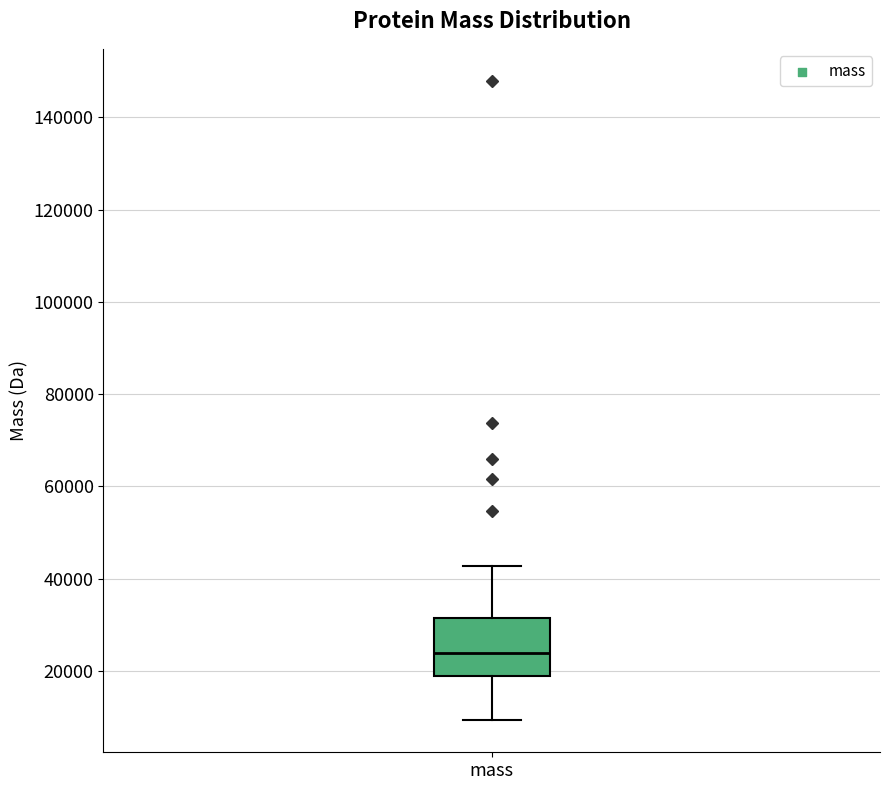

Where does the median line of the box for mass sit on the y-axis? The values are not printed on the chart, so give them approximately, as read against the axis.

24000